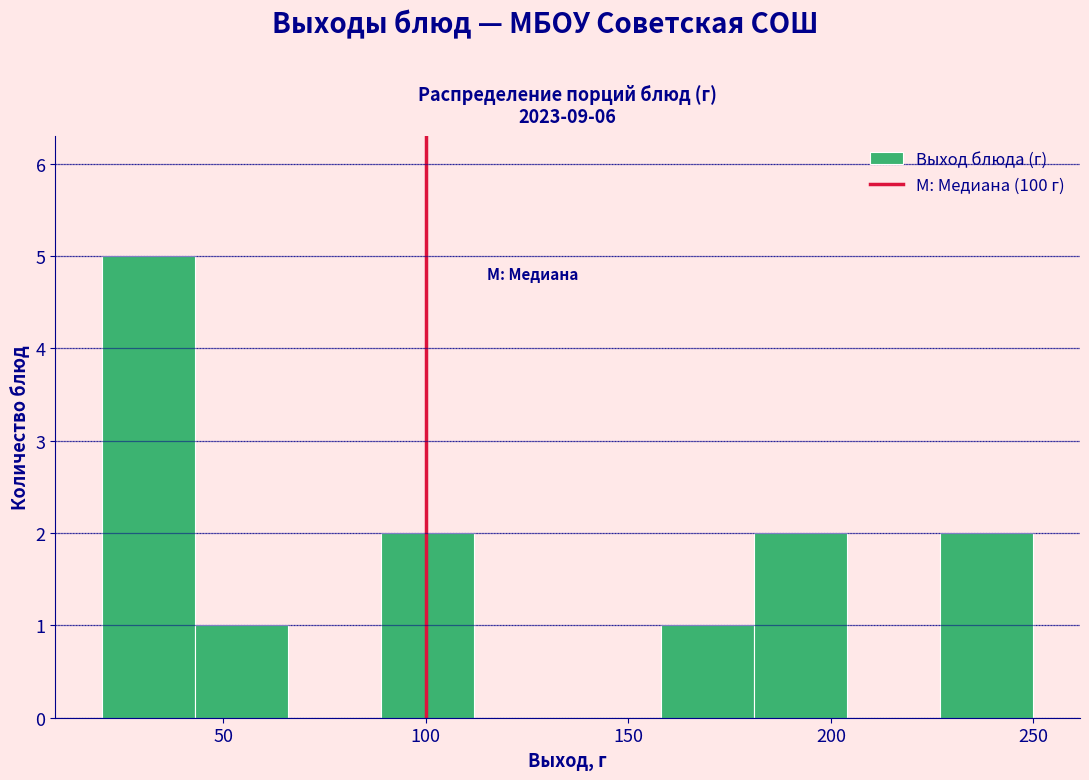

Reading left to right, transcribe this chart: for each bar, give the range it covers on the x-axis and its height. Neither the bar edges nor the heights are printed on the chart, so give them approximately, as read against the axes.

20 to 43: 5
43 to 66: 1
66 to 89: 0
89 to 112: 2
112 to 135: 0
135 to 158: 0
158 to 181: 1
181 to 204: 2
204 to 227: 0
227 to 250: 2